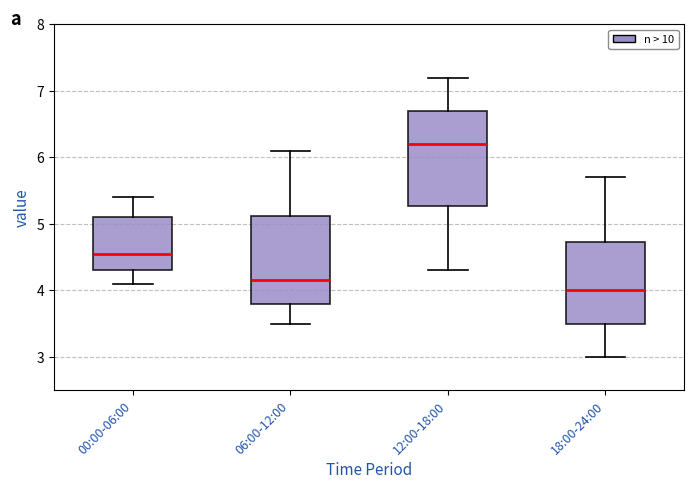

Which box's median line is the highest?

12:00-18:00